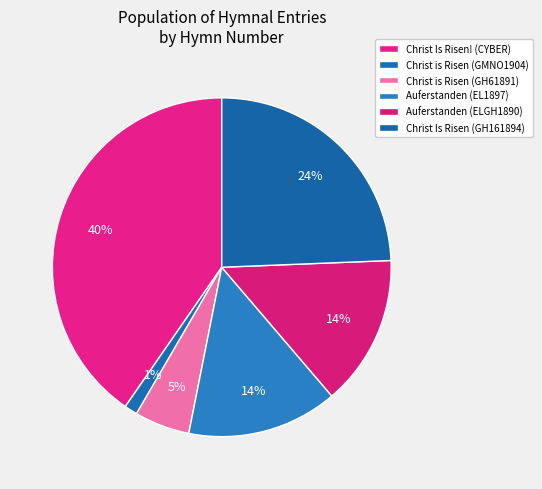

How many slices are in this pie chart?

6